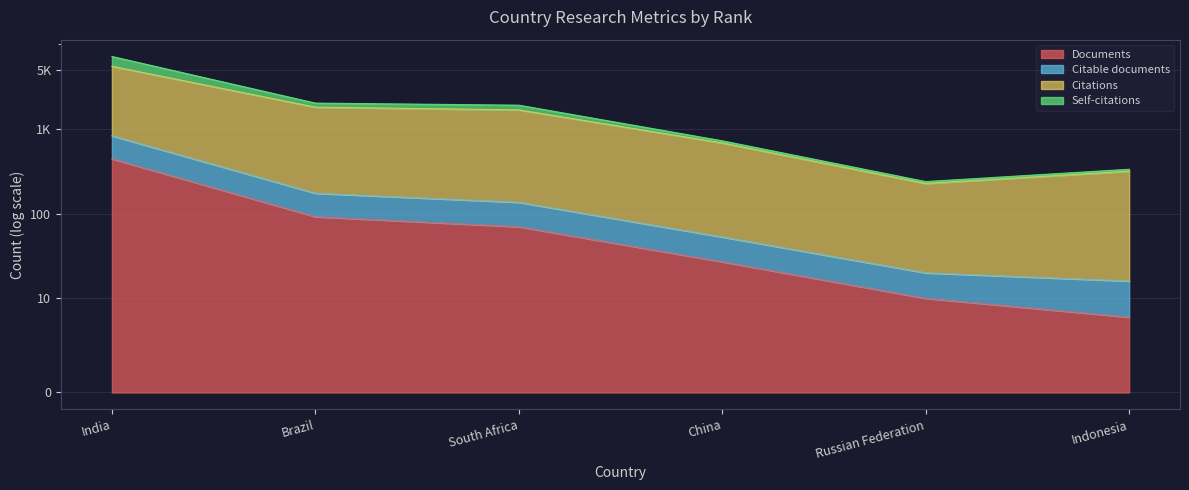

Is it true that Citations equals 317 at Indonesia?

True